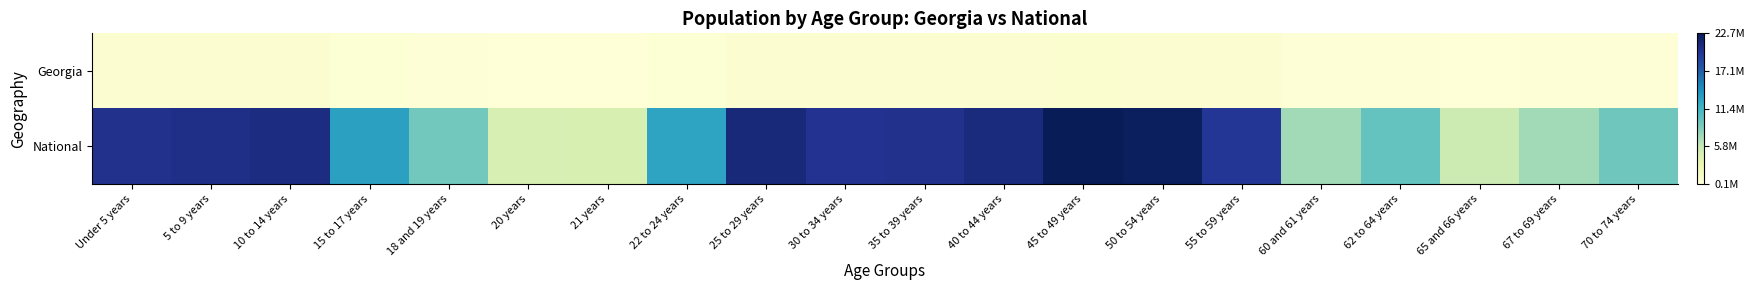

Reading left to right, list all the values displayed in this chart.

Georgia: Under 5 years=0.0	5 to 9 years=0.0	10 to 14 years=0.0	15 to 17 years=0.0	18 and 19 years=0.0	20 years=0.0	21 years=0.0	22 to 24 years=0.0	25 to 29 years=0.0	30 to 34 years=0.0	35 to 39 years=0.0	40 to 44 years=0.0	45 to 49 years=0.0	50 to 54 years=0.0	55 to 59 years=0.0	60 and 61 years=0.0	62 to 64 years=0.0	65 and 66 years=0.0	67 to 69 years=0.0	70 to 74 years=0.0
National: Under 5 years=0.9	5 to 9 years=0.9	10 to 14 years=0.9	15 to 17 years=0.6	18 and 19 years=0.4	20 years=0.2	21 years=0.2	22 to 24 years=0.6	25 to 29 years=0.9	30 to 34 years=0.9	35 to 39 years=0.9	40 to 44 years=0.9	45 to 49 years=1.0	50 to 54 years=1.0	55 to 59 years=0.9	60 and 61 years=0.3	62 to 64 years=0.4	65 and 66 years=0.2	67 to 69 years=0.3	70 to 74 years=0.4